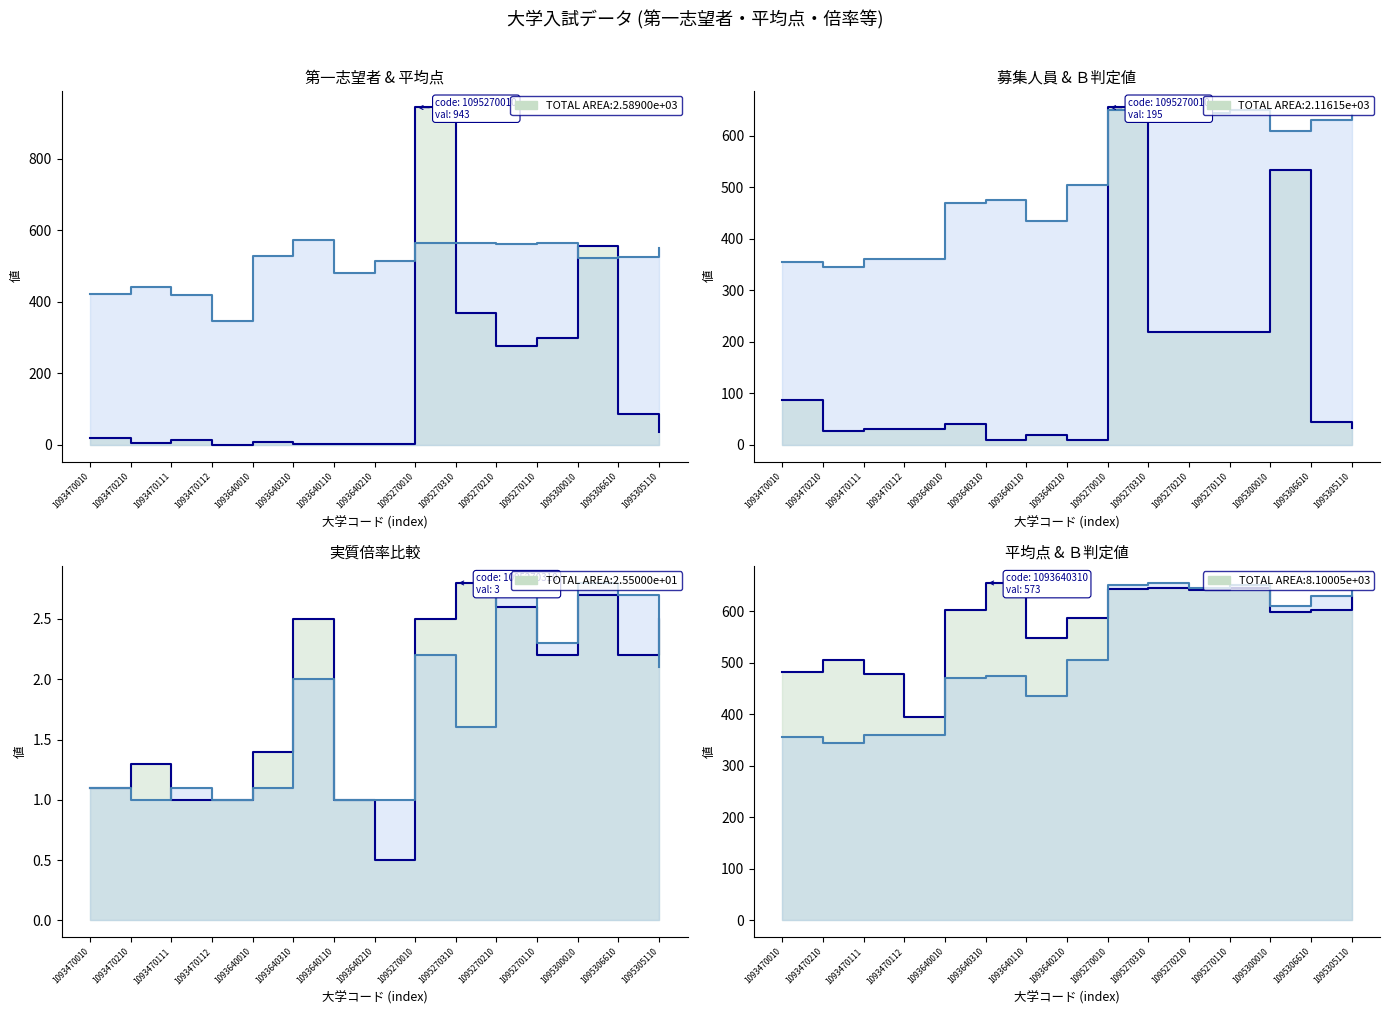

Rank the series by their maximum value, from highest to lowest.

第一志望者(21) (line), 第一志望平均点(21) (line), 募集人員 (line), Ｂ判定値 (line), 実質倍率(20) (line), 実質倍率(19) (line)